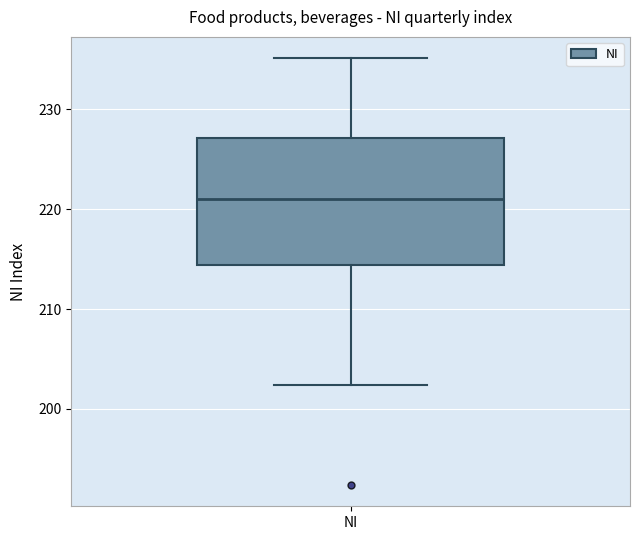

Read this box plot against the y-axis: the position of the median line, the range covered by the box, and the ends of both whiskers. The values are not printed on the chart, so give them approximately, as read against the axis.

median 221, box 214 to 227, whiskers 202 to 235